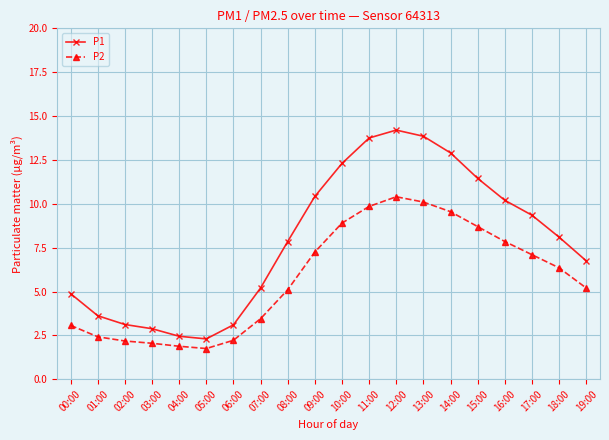

What is the difference between the maximum and minimum values in the P1 series?

11.9